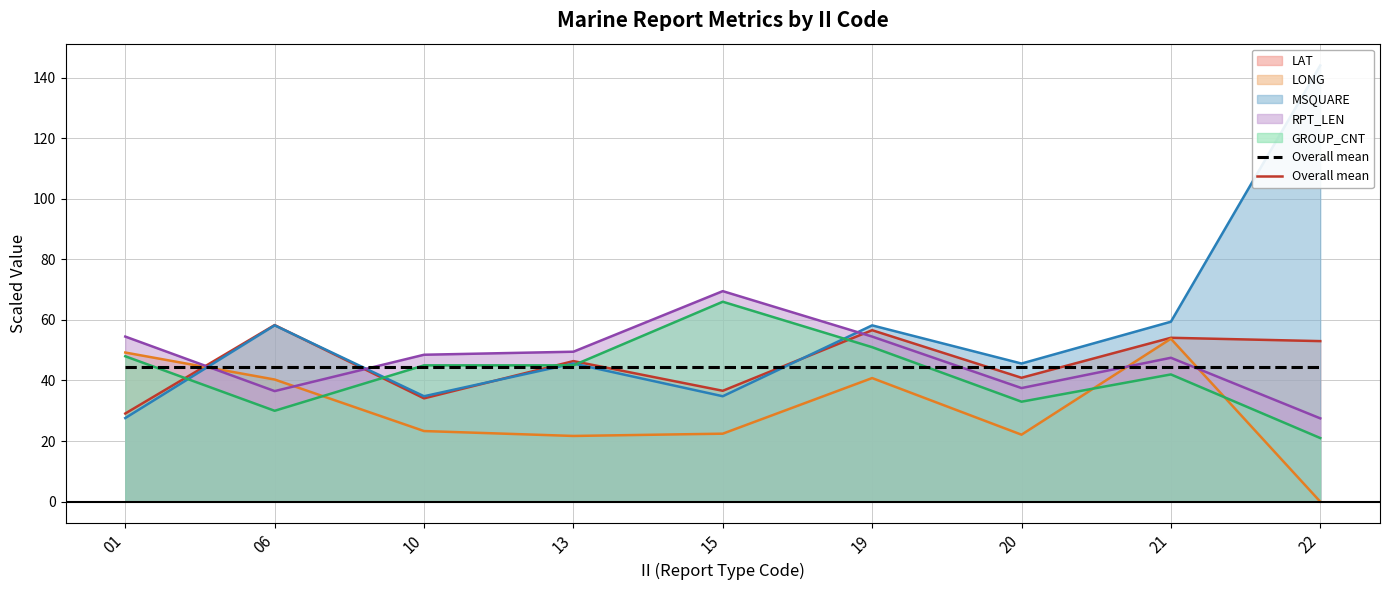

Rank the series at 21 from highest to lowest value.

MSQUARE (line), LAT (line), LONG (line), RPT_LEN (line), Overall mean, GROUP_CNT (line)